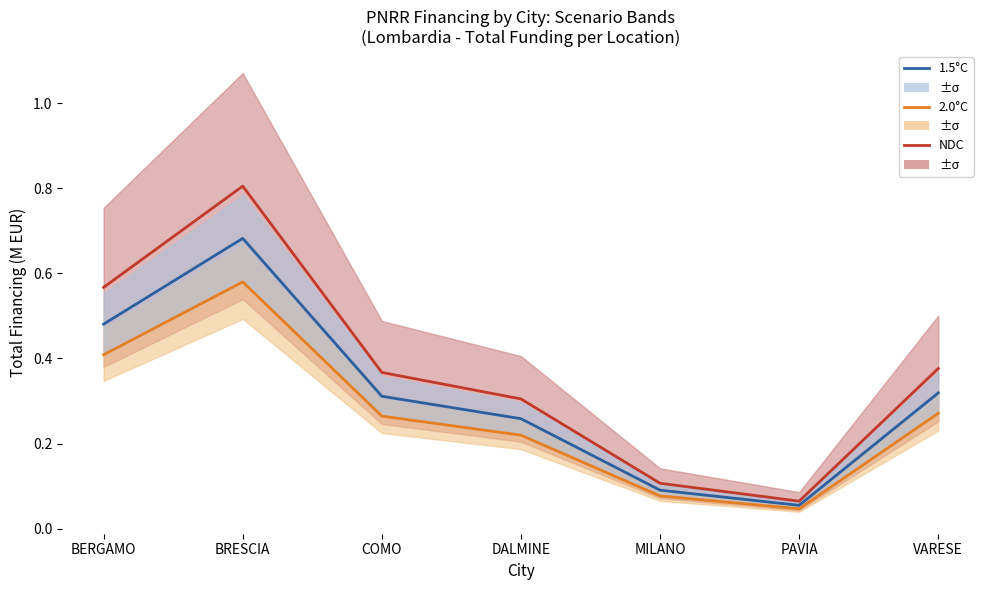

Which series has the largest range (max minus min)?

NDC